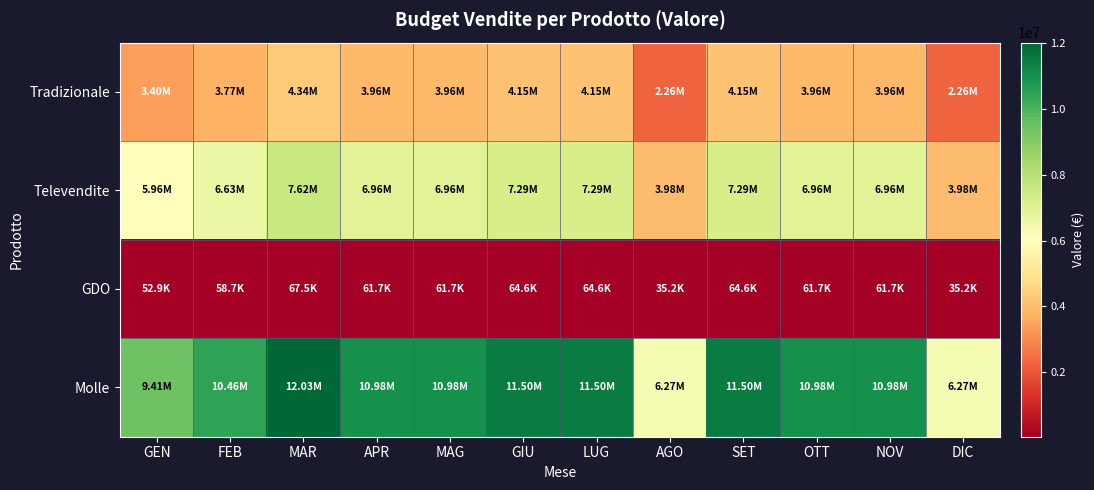

Count the number of data series in this chart.

4